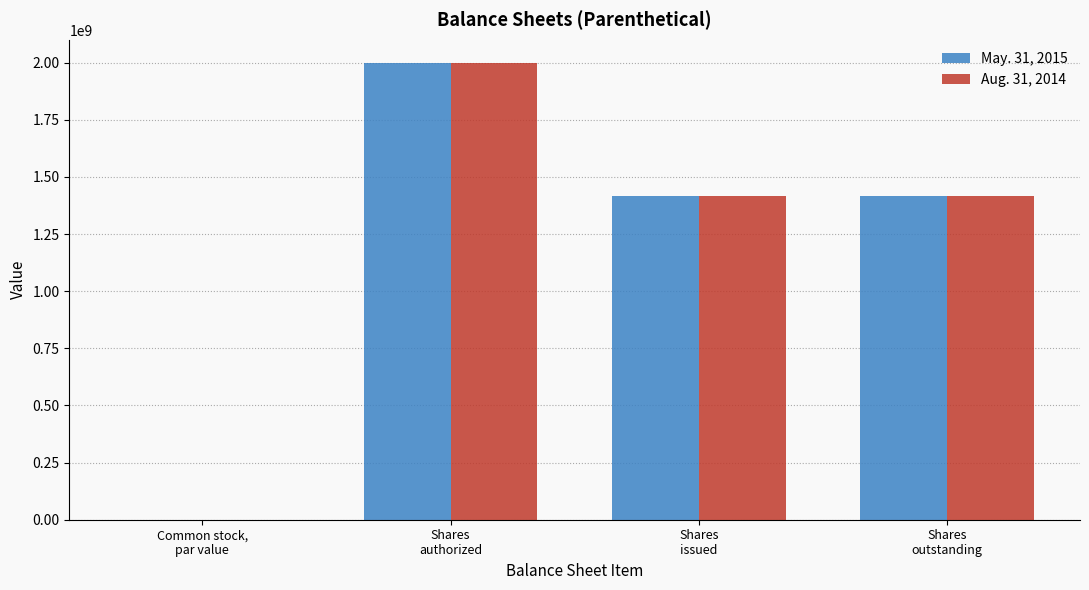

What is the maximum value for Aug. 31, 2014?

2000000000.0